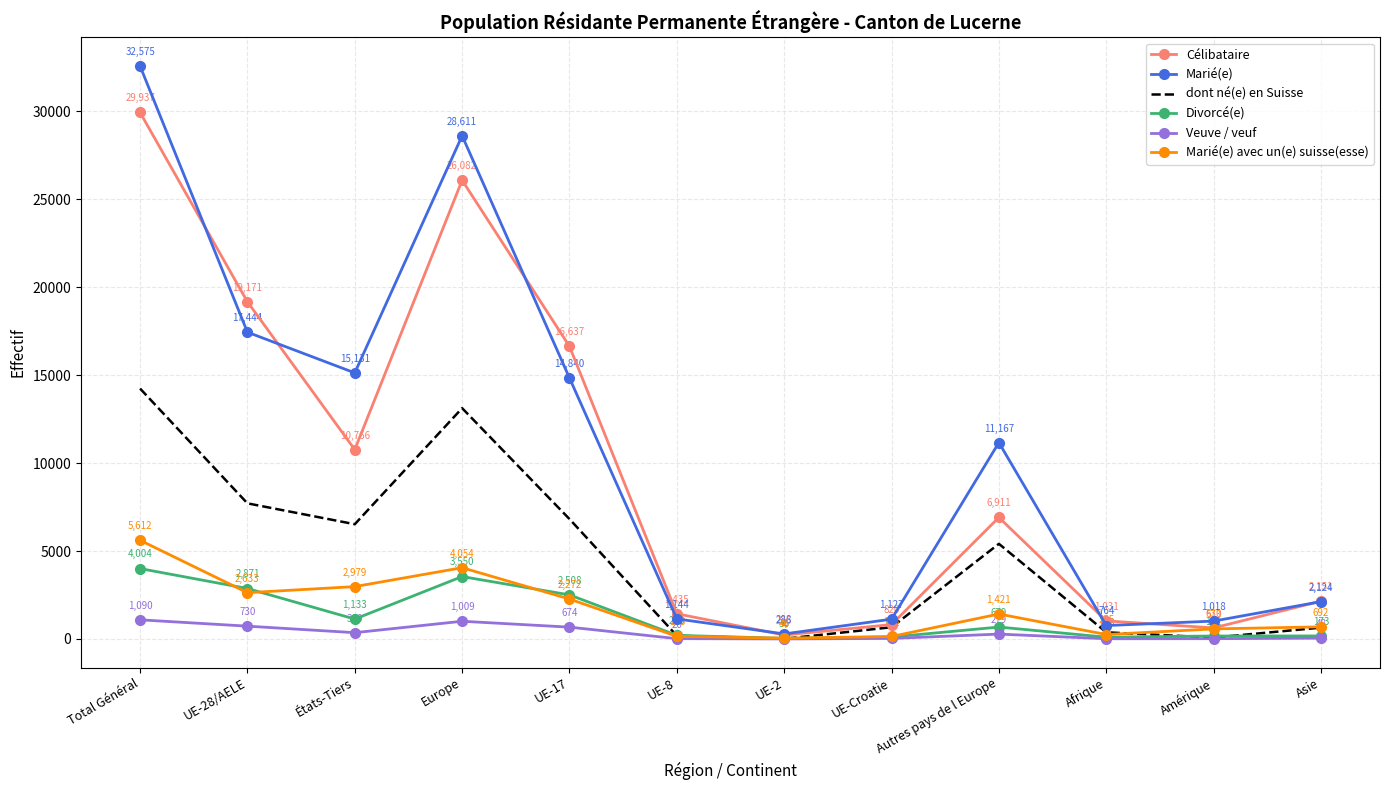

At which label is Marié(e) closest to 16431?

UE-28/AELE